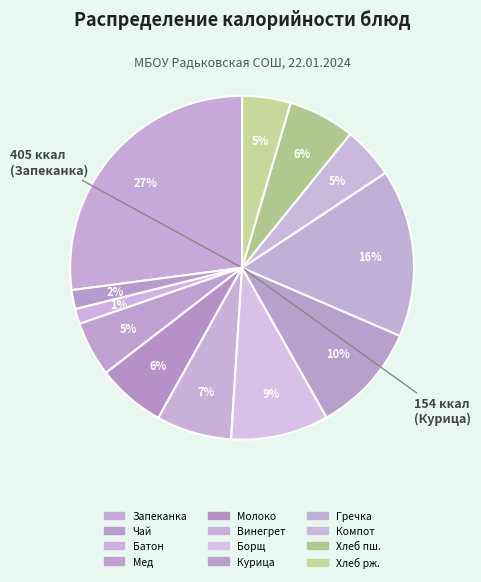

How many slices are in this pie chart?

12